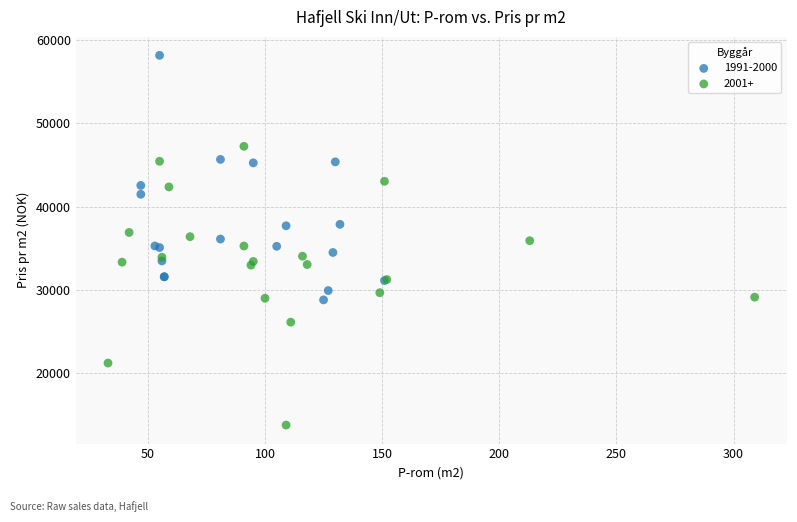

What are all the series names shown in the legend?

1991-2000, 2001+